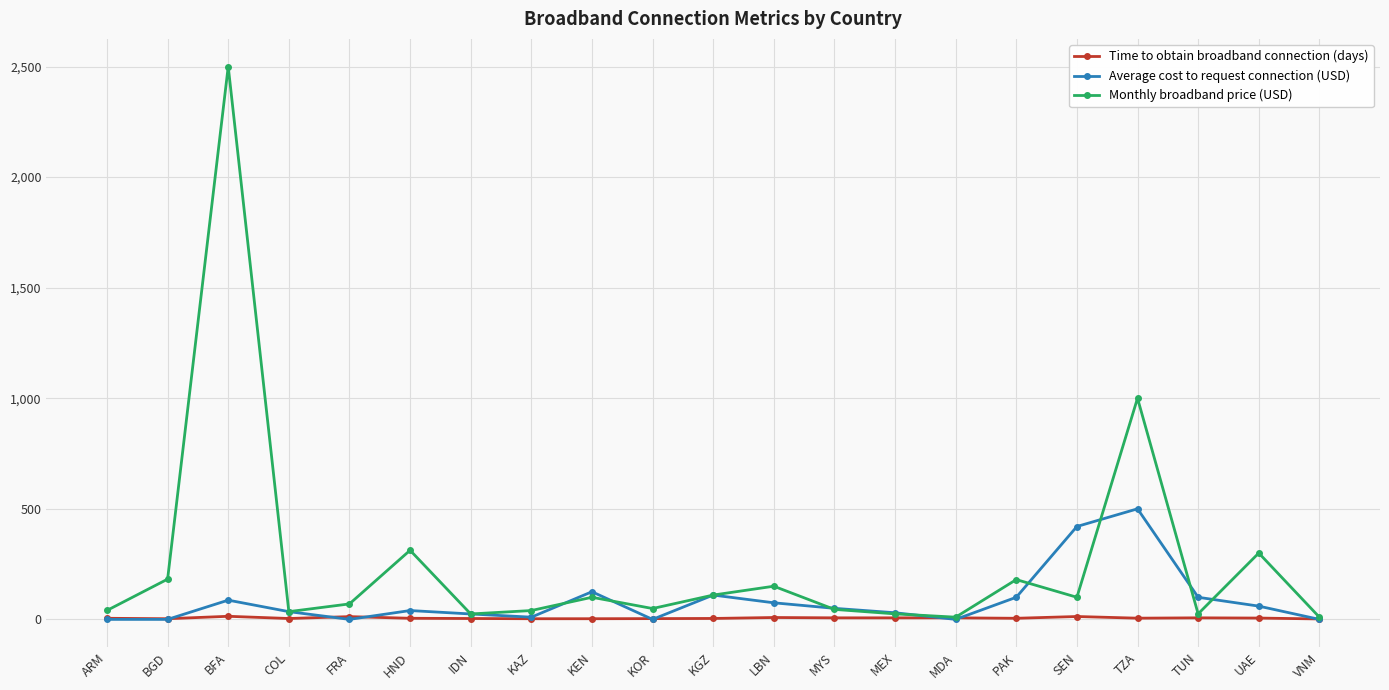

Does the chart have visible grid lines?

Yes